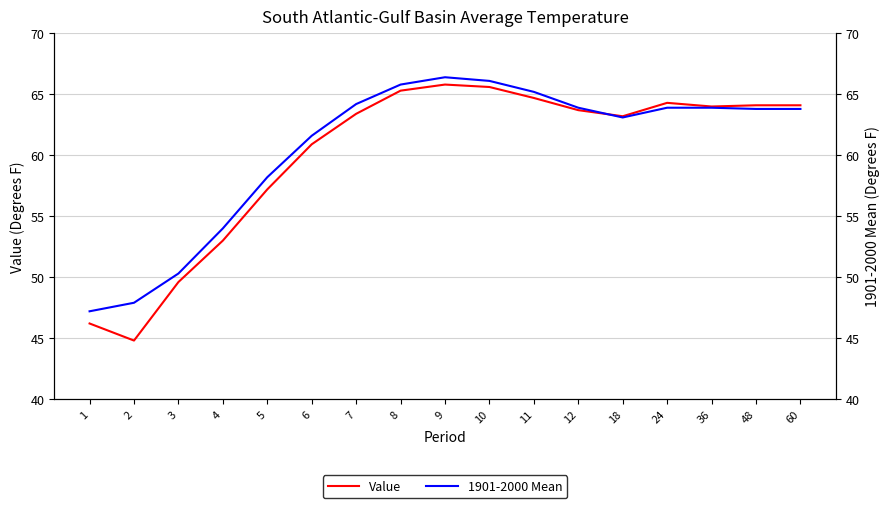

Is this an area chart (filled region under the line)?

No